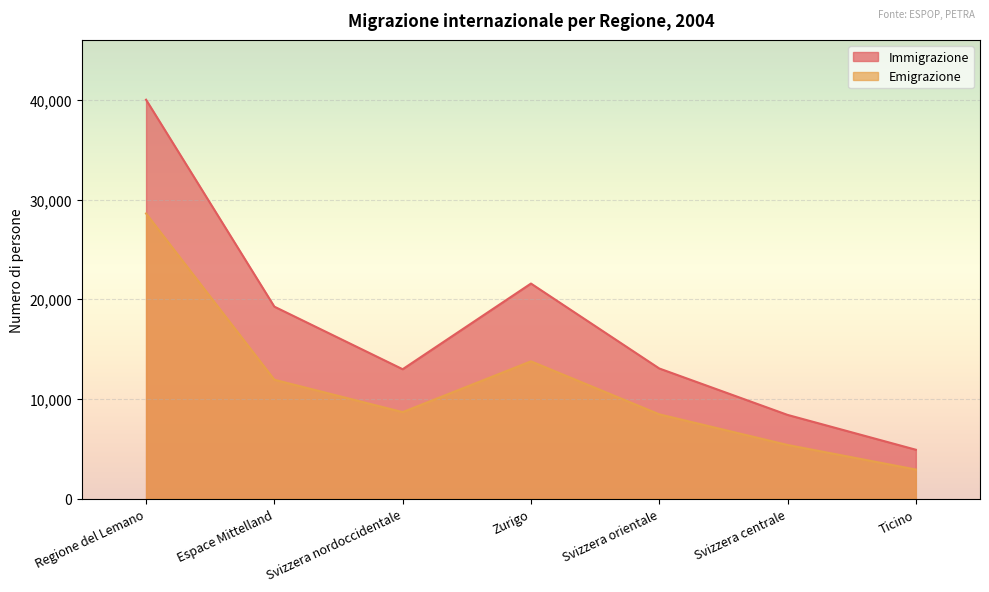

Which has a higher value, Svizzera orientale or Zurigo?

Zurigo